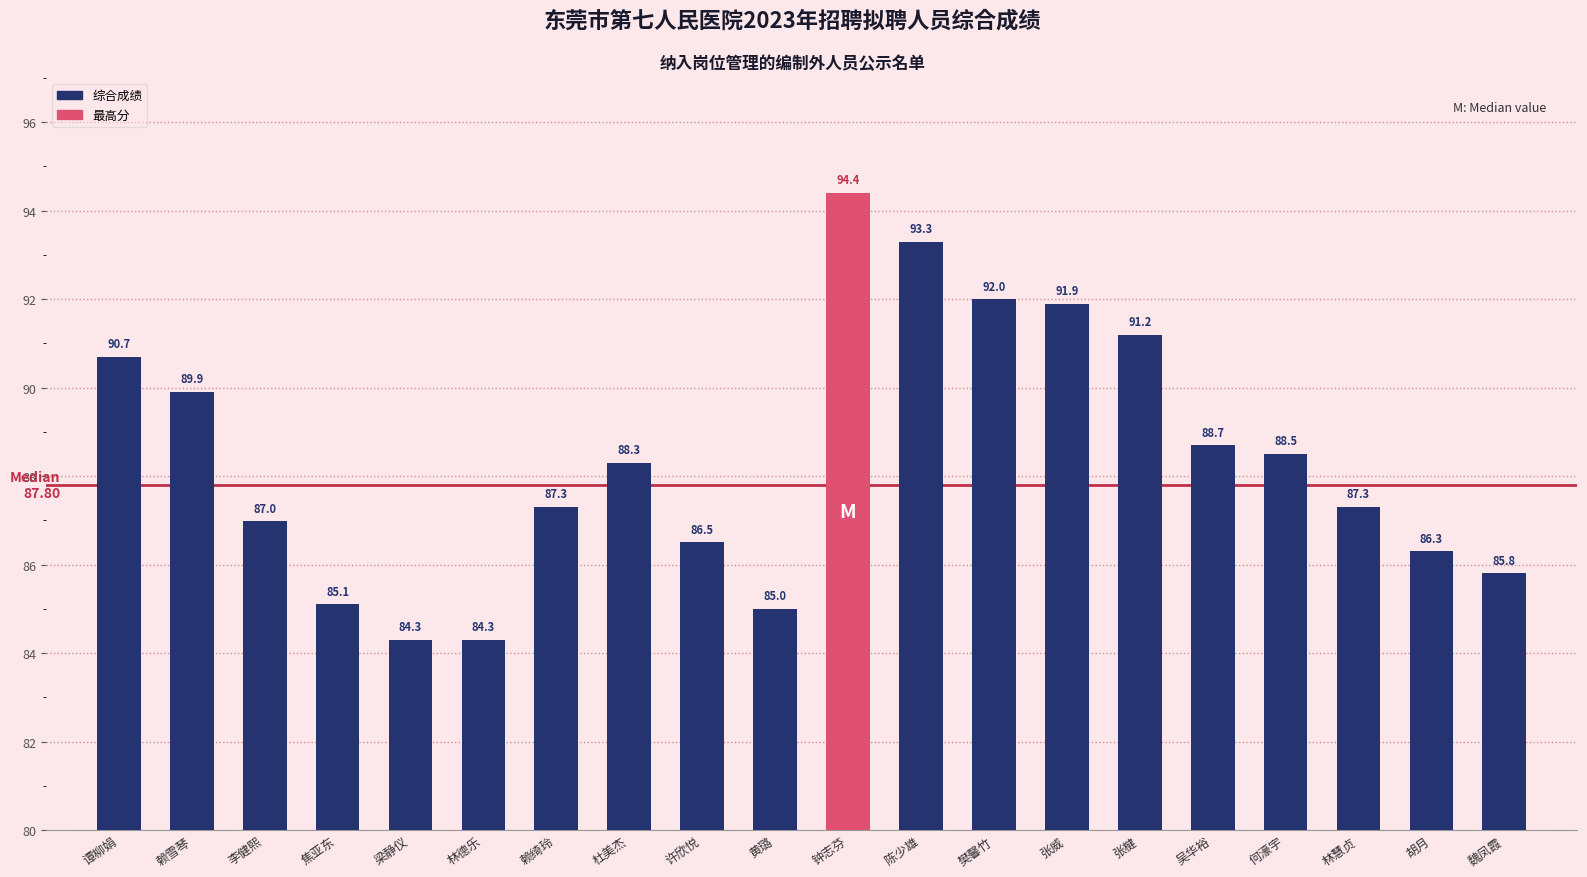

How many values exceed 88?

10